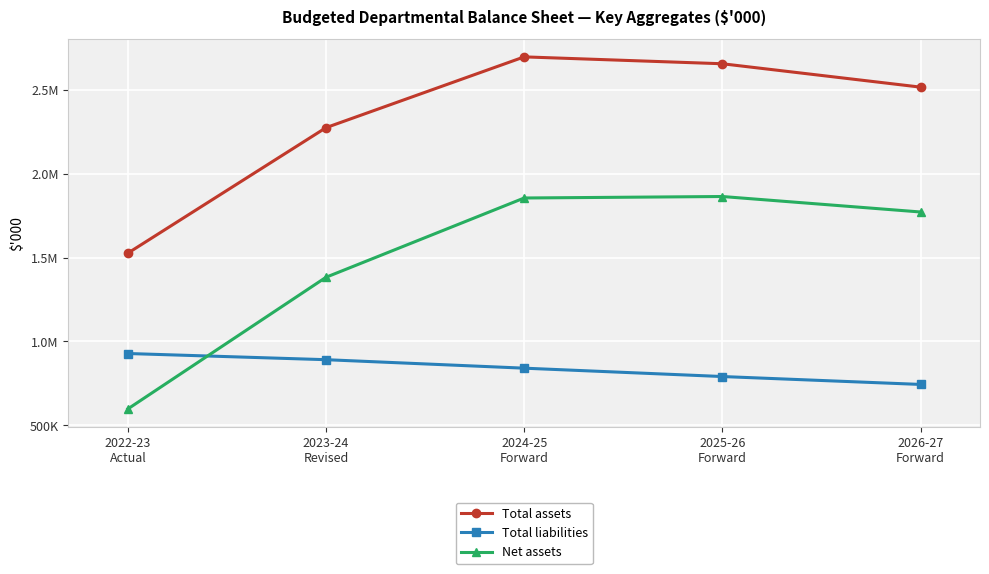

Is this an area chart (filled region under the line)?

No